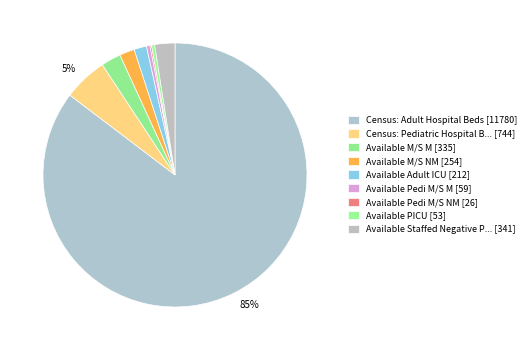

What is the smallest slice in the pie chart?

Available Pedi M/S NM